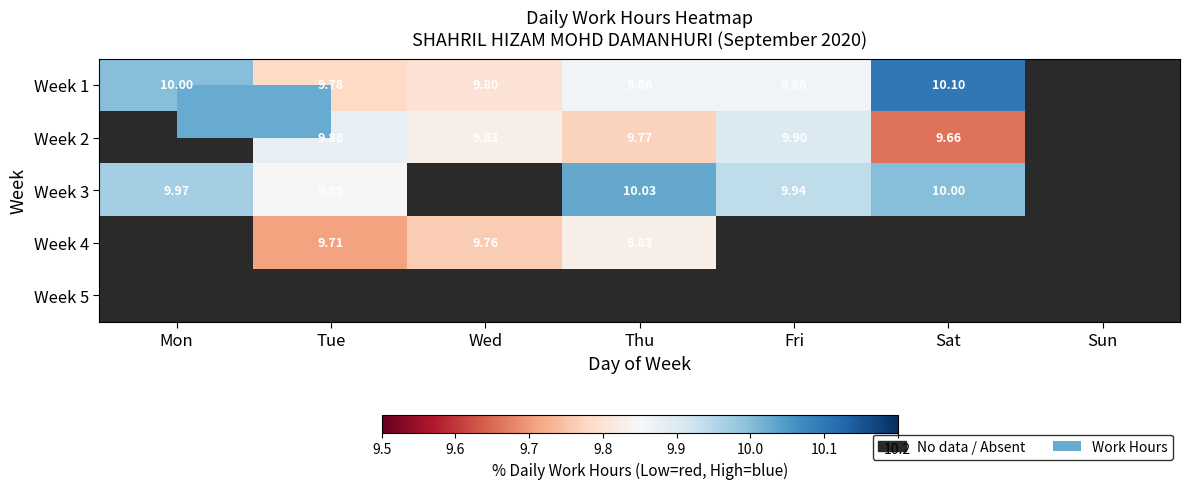

At how many categories does at least one series exceed 9?

6